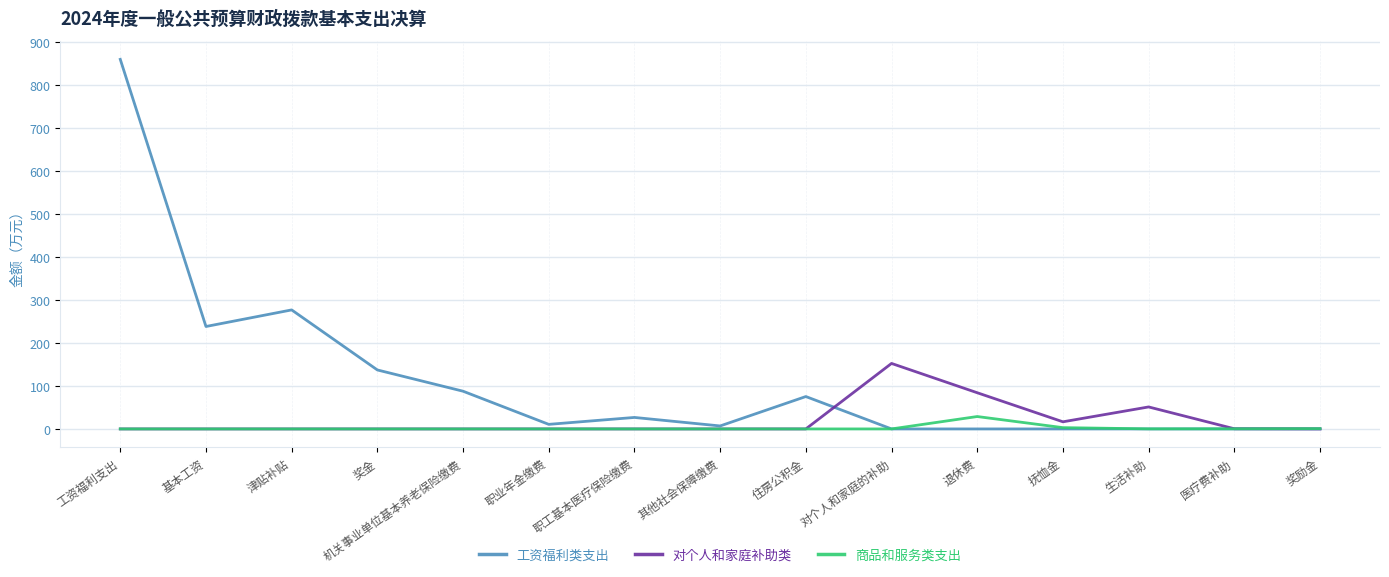

Which series has the widest spread of values?

工资福利类支出